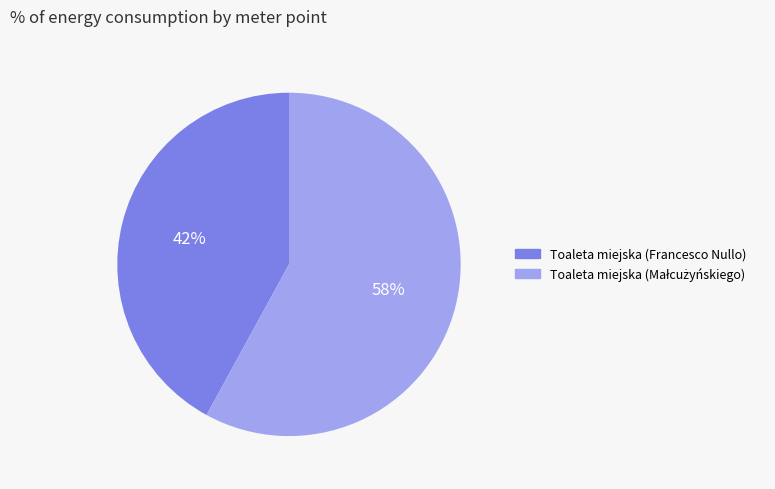

To the nearest percent, what is the average slice percentage?

50%